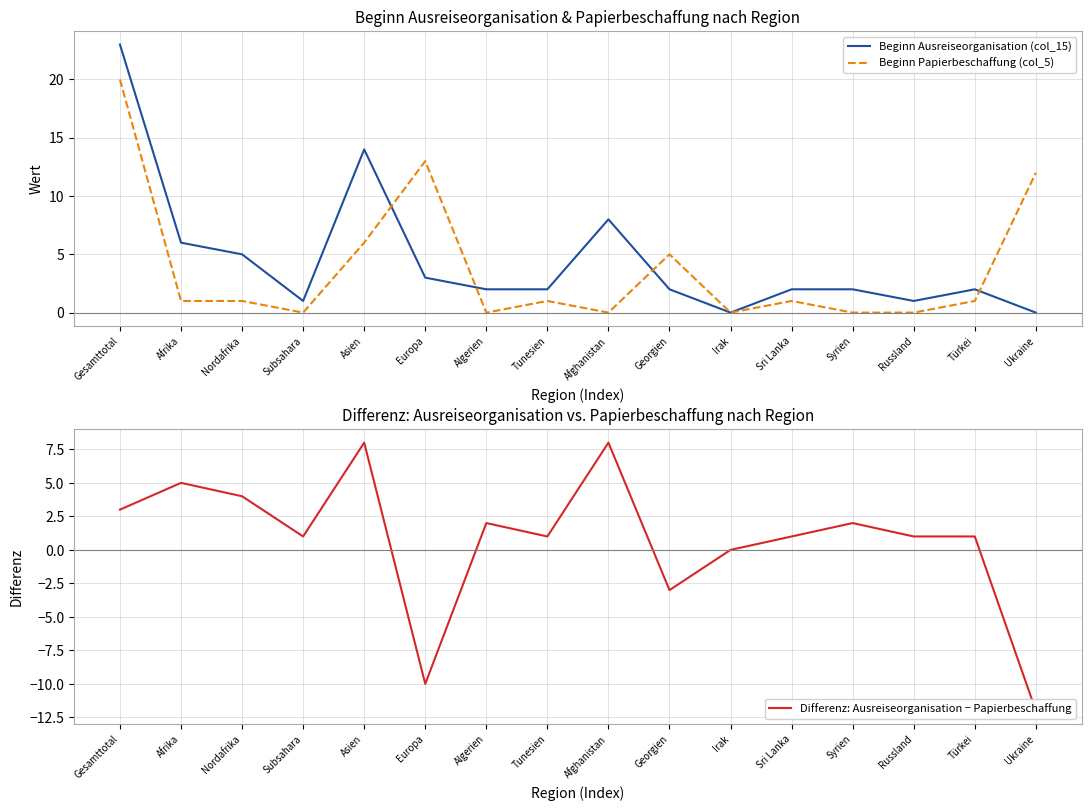

How many lines are shown in the chart?

3